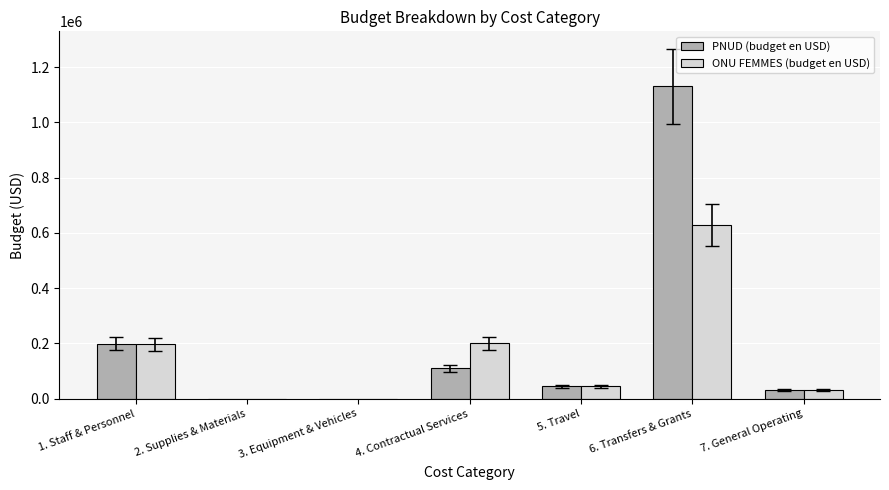

Which series has the largest range (max minus min)?

PNUD (budget en USD)